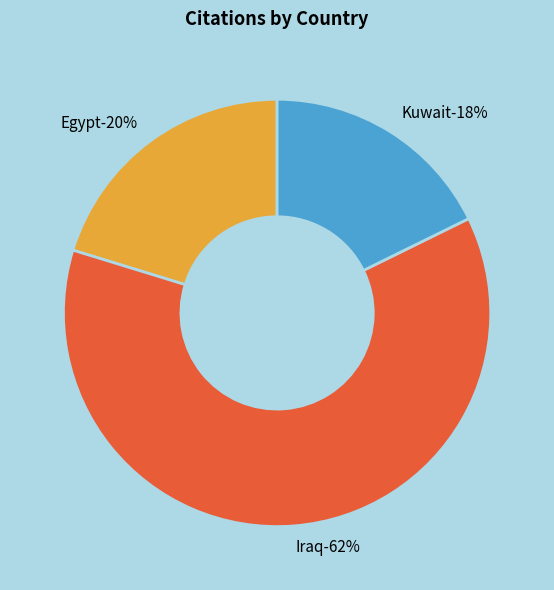

What is the smallest slice in the pie chart?

Kuwait